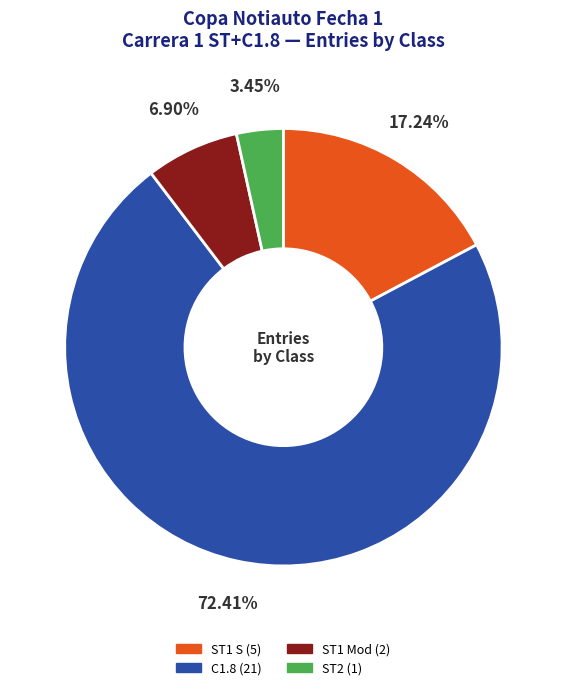

Is it true that ST1 S is 17% of the pie?

True